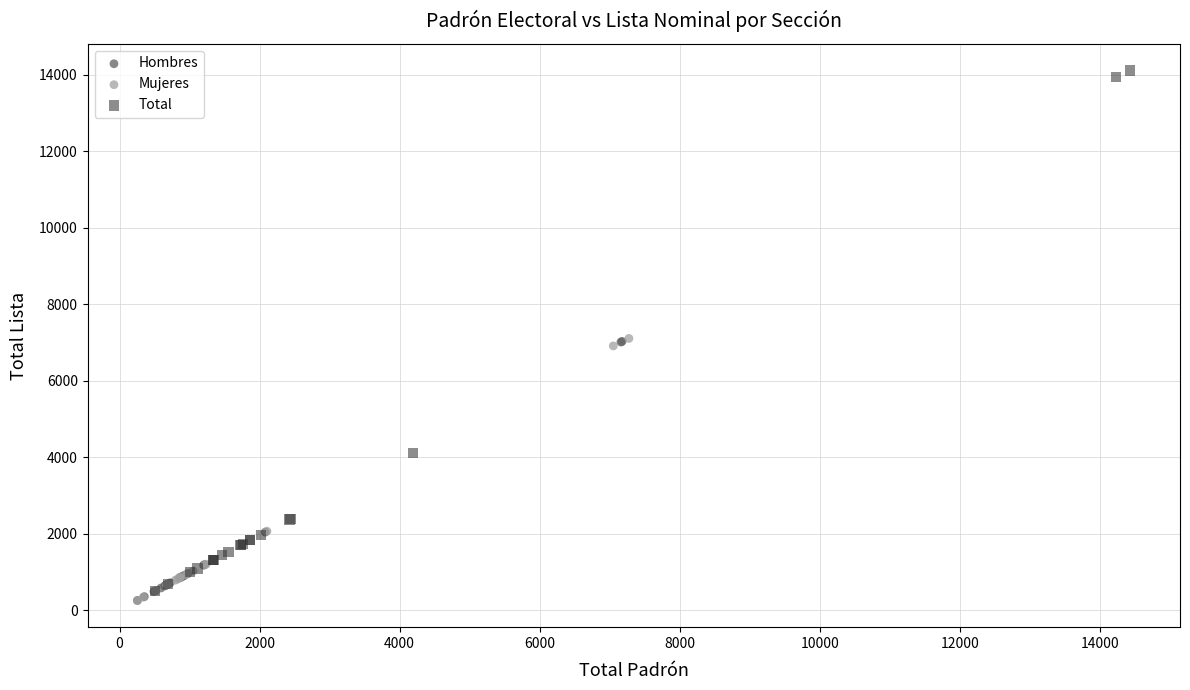

Which series reaches the maximum Y coordinate?

Total